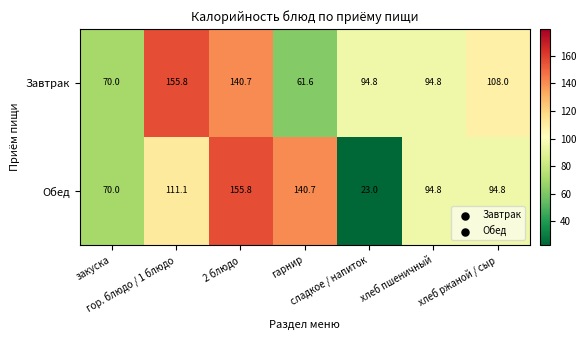

How many series are shown in this chart?

2